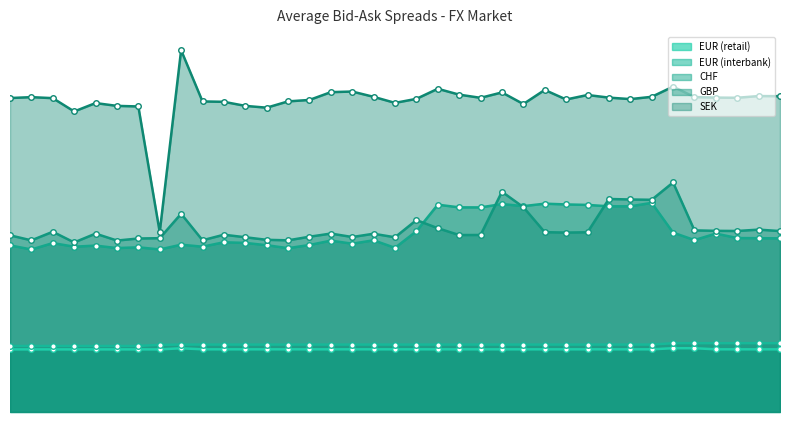

True or false: EUR (retail) and CHF cross at least once.

False